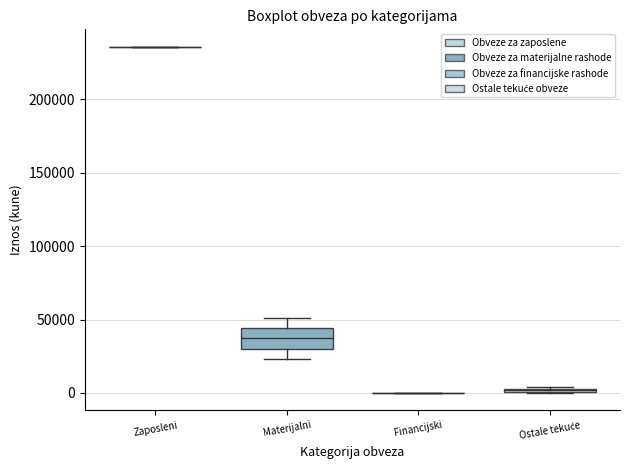

Where does the lower whisker of the box for Materijalni end on the y-axis? The values are not printed on the chart, so give them approximately, as read against the axis.

25000